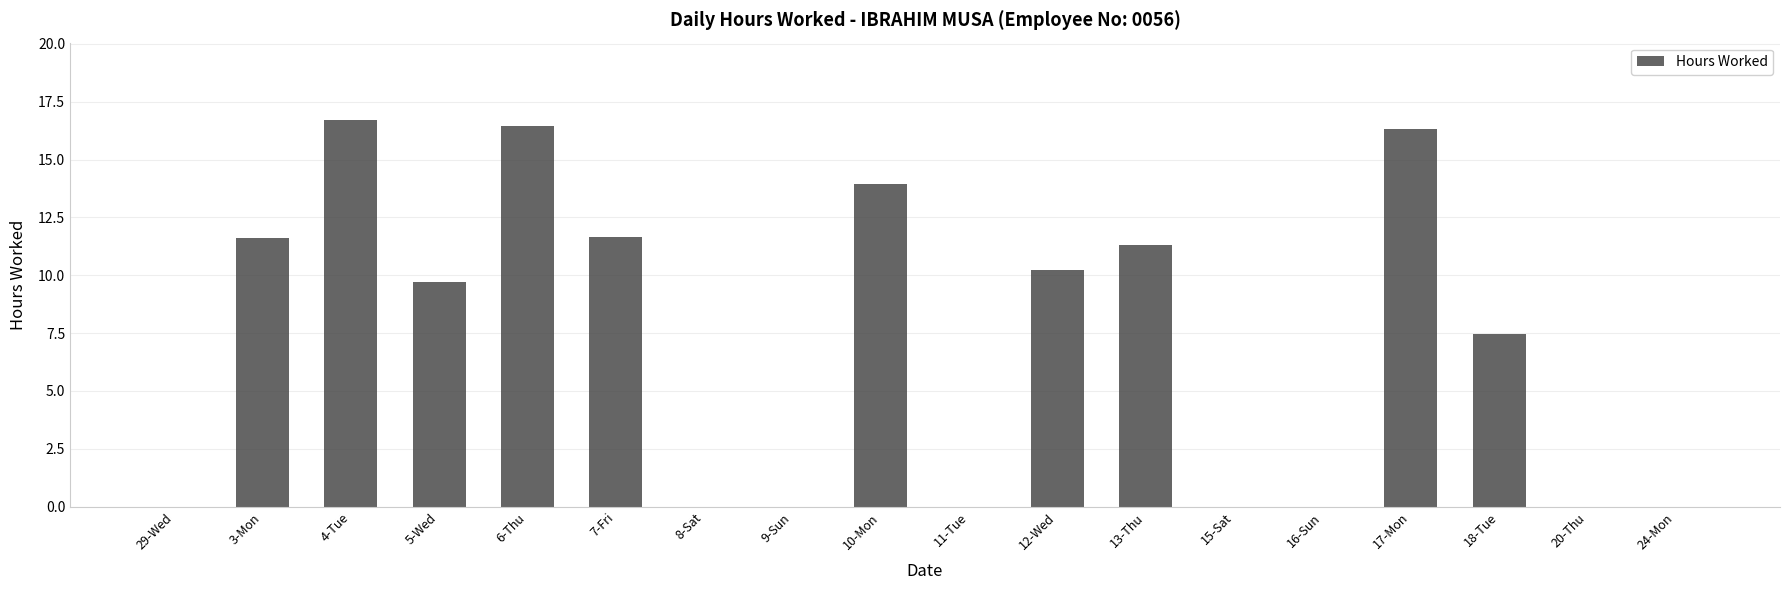

At which label is the value closest to 8?

18-Tue